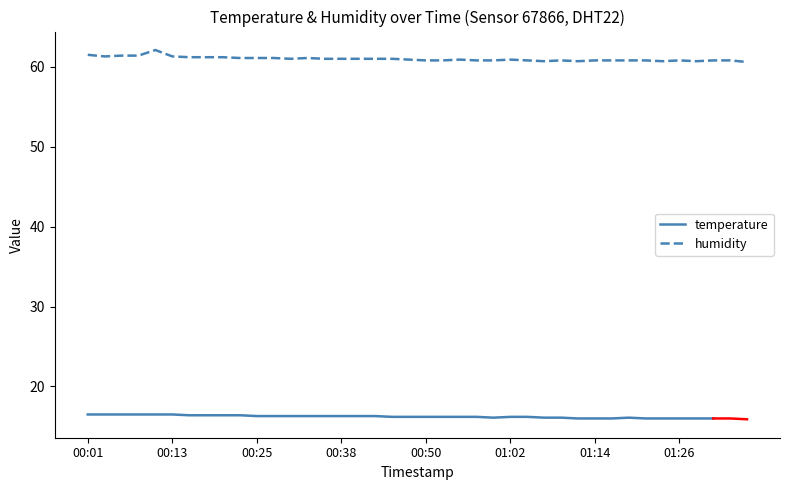

The chart shows a value of 15.4 at 00:18. True or false?

False